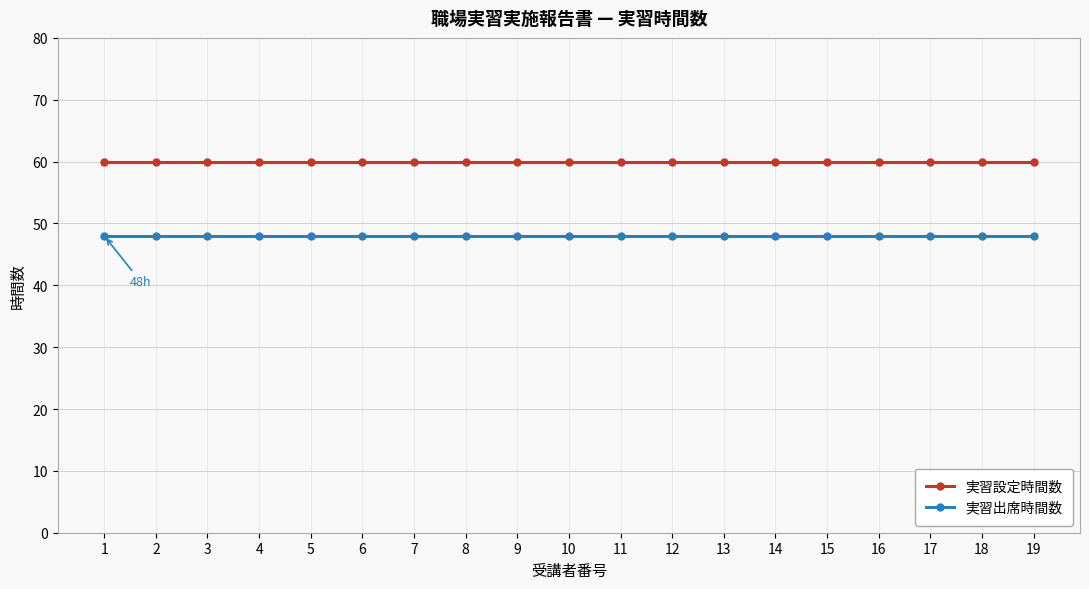

Reading left to right, list all the values displayed in this chart.

実習設定時間数: 1=60	2=60	3=60	4=60	5=60	6=60	7=60	8=60	9=60	10=60	11=60	12=60	13=60	14=60	15=60	16=60	17=60	18=60	19=60
実習出席時間数: 1=48	2=48	3=48	4=48	5=48	6=48	7=48	8=48	9=48	10=48	11=48	12=48	13=48	14=48	15=48	16=48	17=48	18=48	19=48